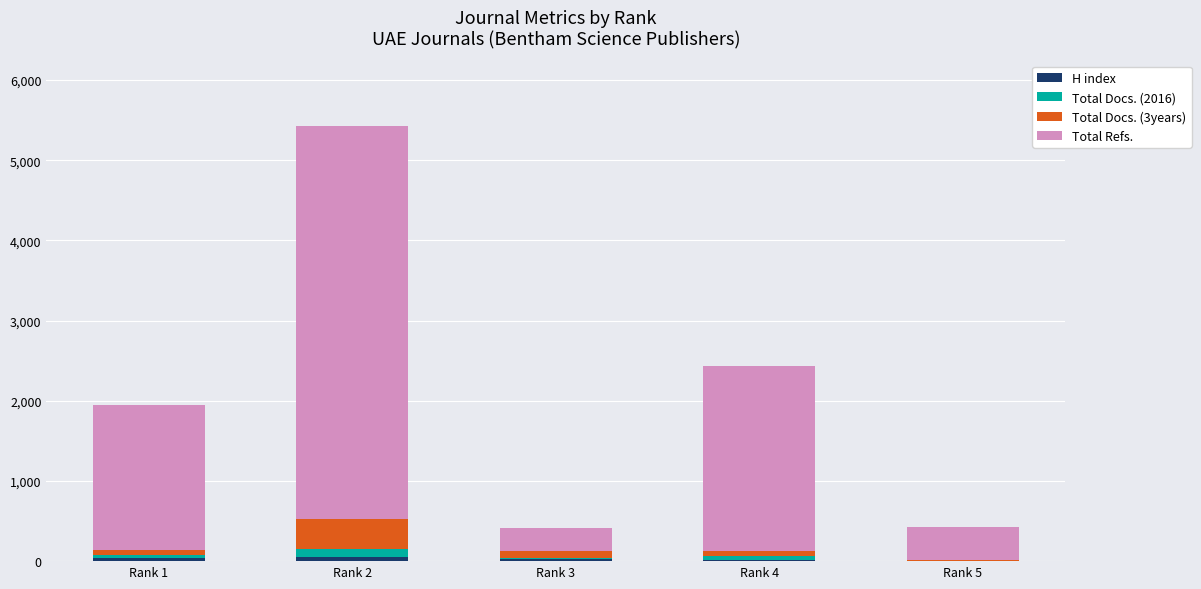

At which category is the sum across all series the highest?

Rank 2